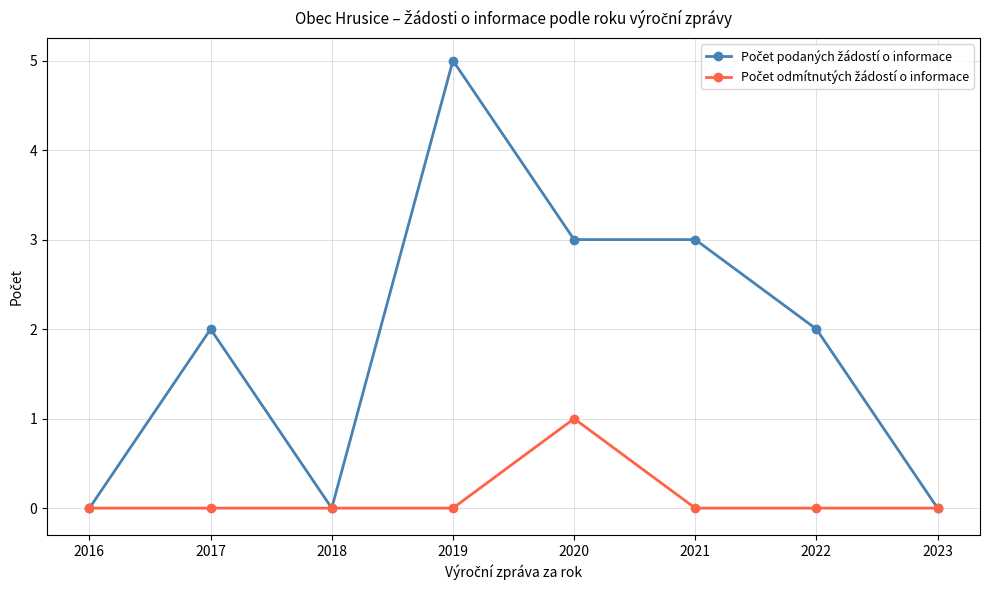

What is the greatest value displayed?

5